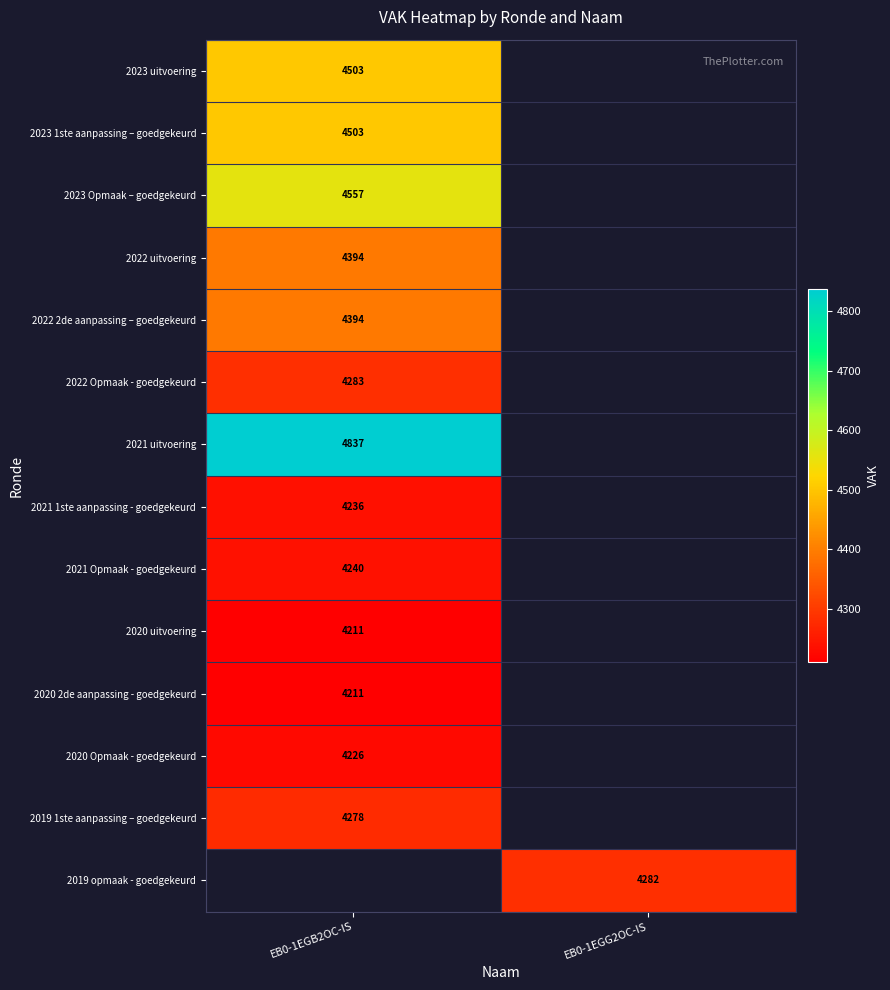

What is the greatest value displayed?

4837.0